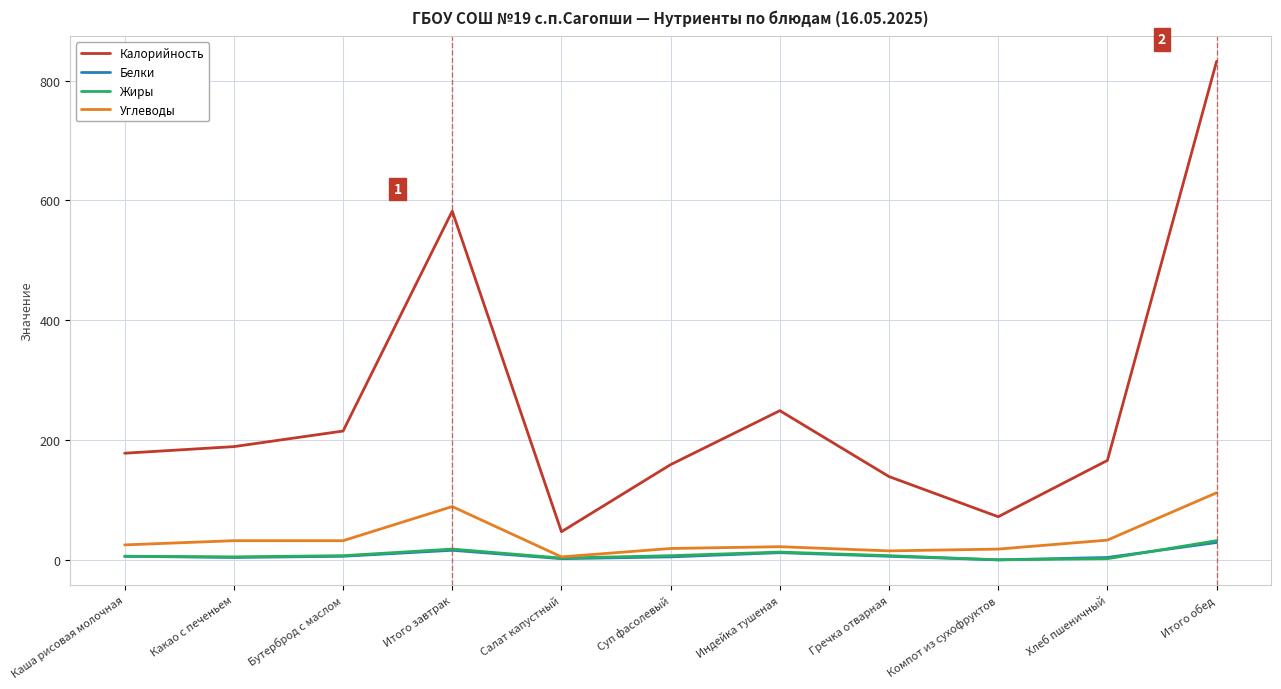

What is the maximum value shown in the chart?

832.0